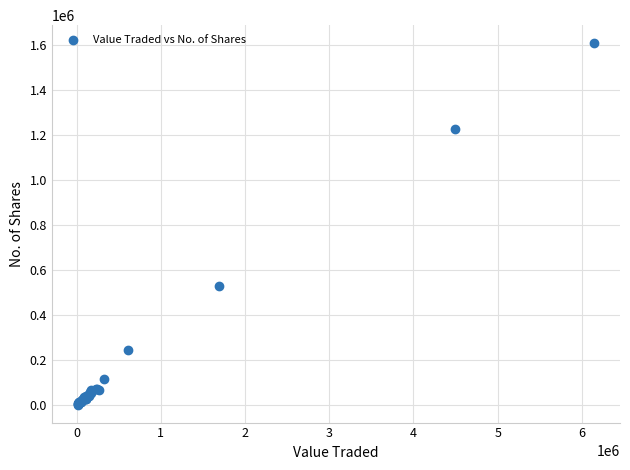

What Y value in the scatter plot is closest to 805964?

529760